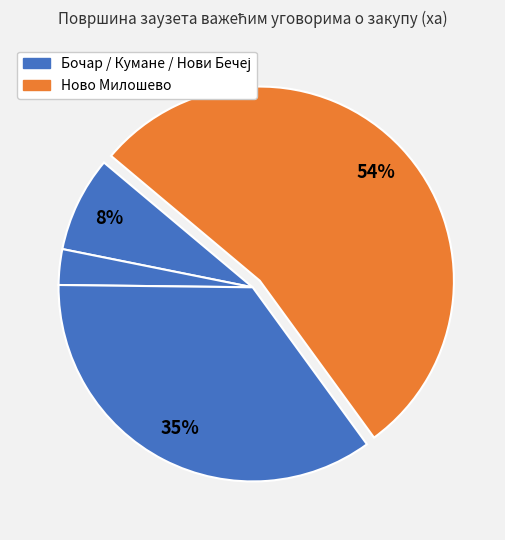

Count the number of slices in the pie.

4